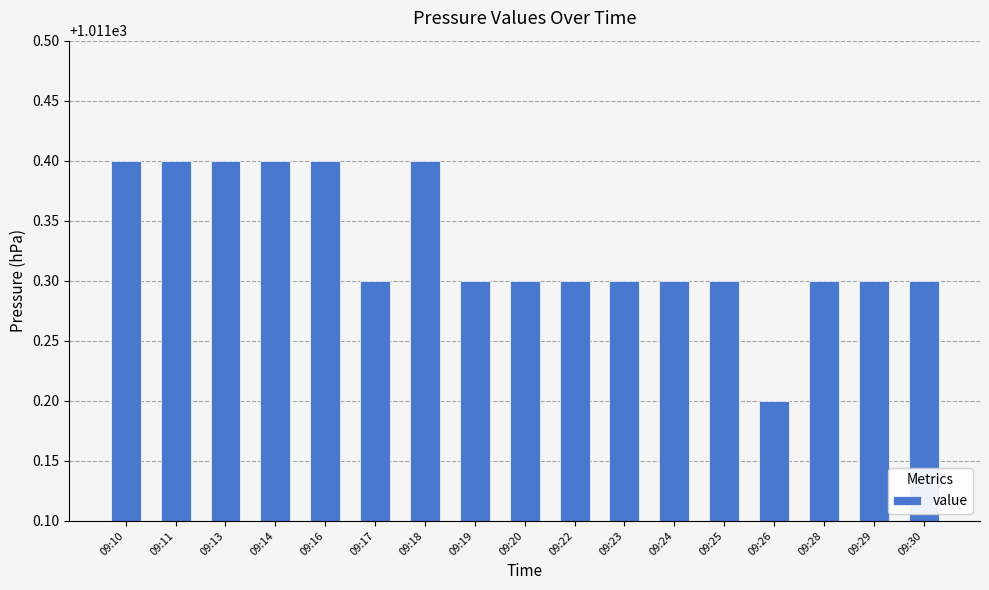

Count the values in the range 1011 to 1012.

17